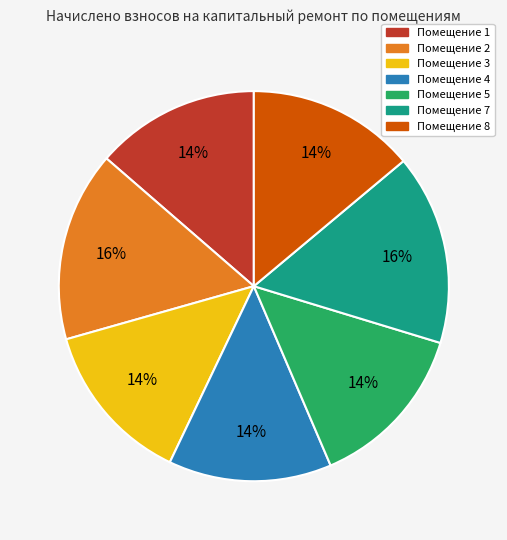

To the nearest percent, what is the average slice percentage?

14%